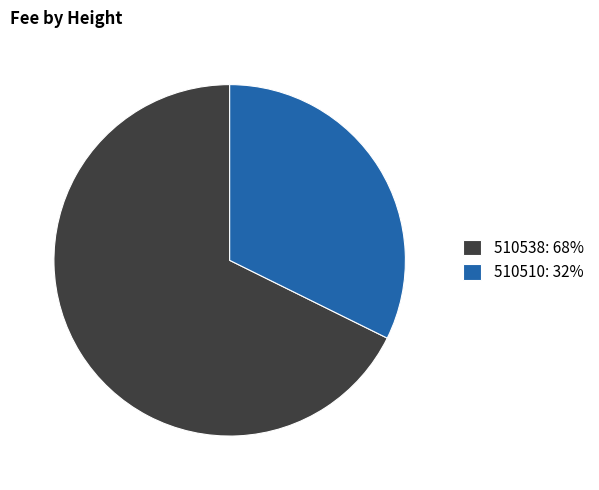

Between 510538 and 510510, which is larger?

510538